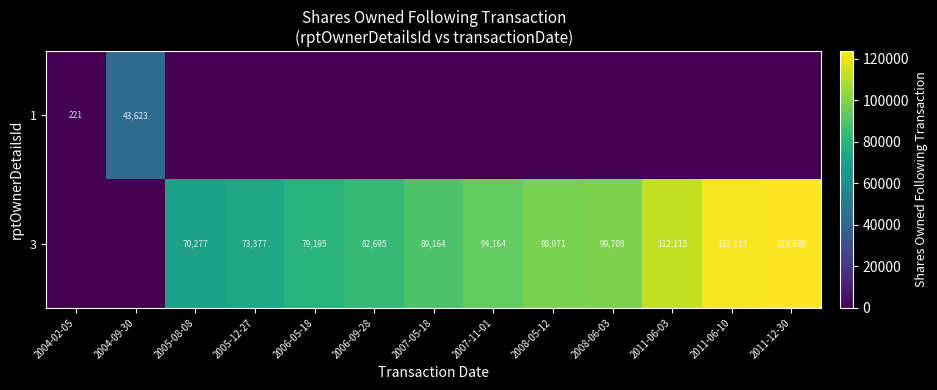

The value of 3 at 2006-05-18 is 79195. True or false?

True